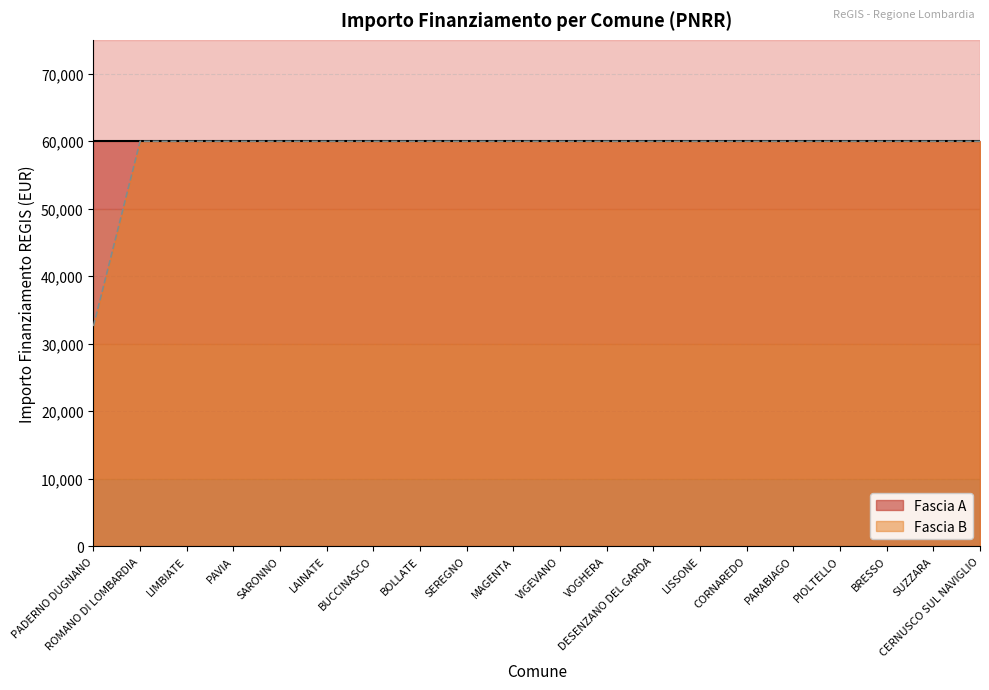

Rank the categories by value from highest to lowest.

ROMANO DI LOMBARDIA, LIMBIATE, PAVIA, SARONNO, LAINATE, BUCCINASCO, BOLLATE, SEREGNO, MAGENTA, VIGEVANO, VOGHERA, DESENZANO DEL GARDA, LISSONE, CORNAREDO, PARABIAGO, PIOLTELLO, BRESSO, SUZZARA, CERNUSCO SUL NAVIGLIO, PADERNO DUGNANO